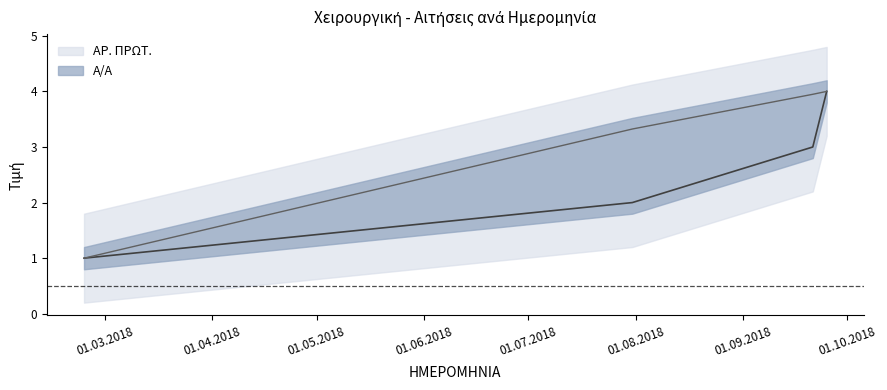

Does the chart display data point markers on the line(s)?

No